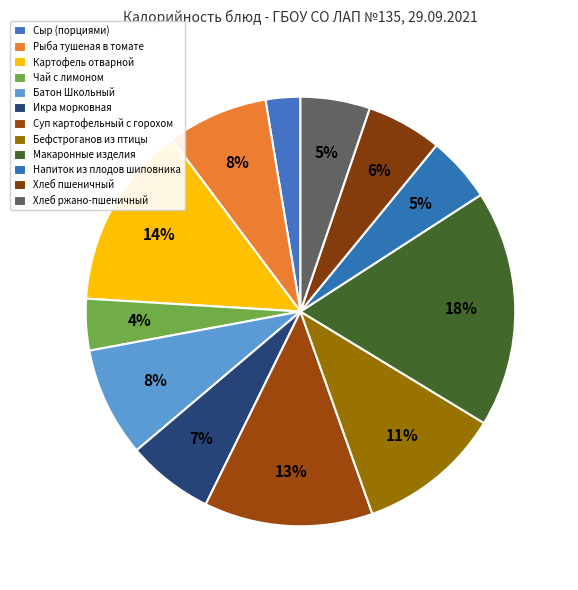

What percentage do Бефстроганов из птицы and Картофель отварной together represent?

24.7%